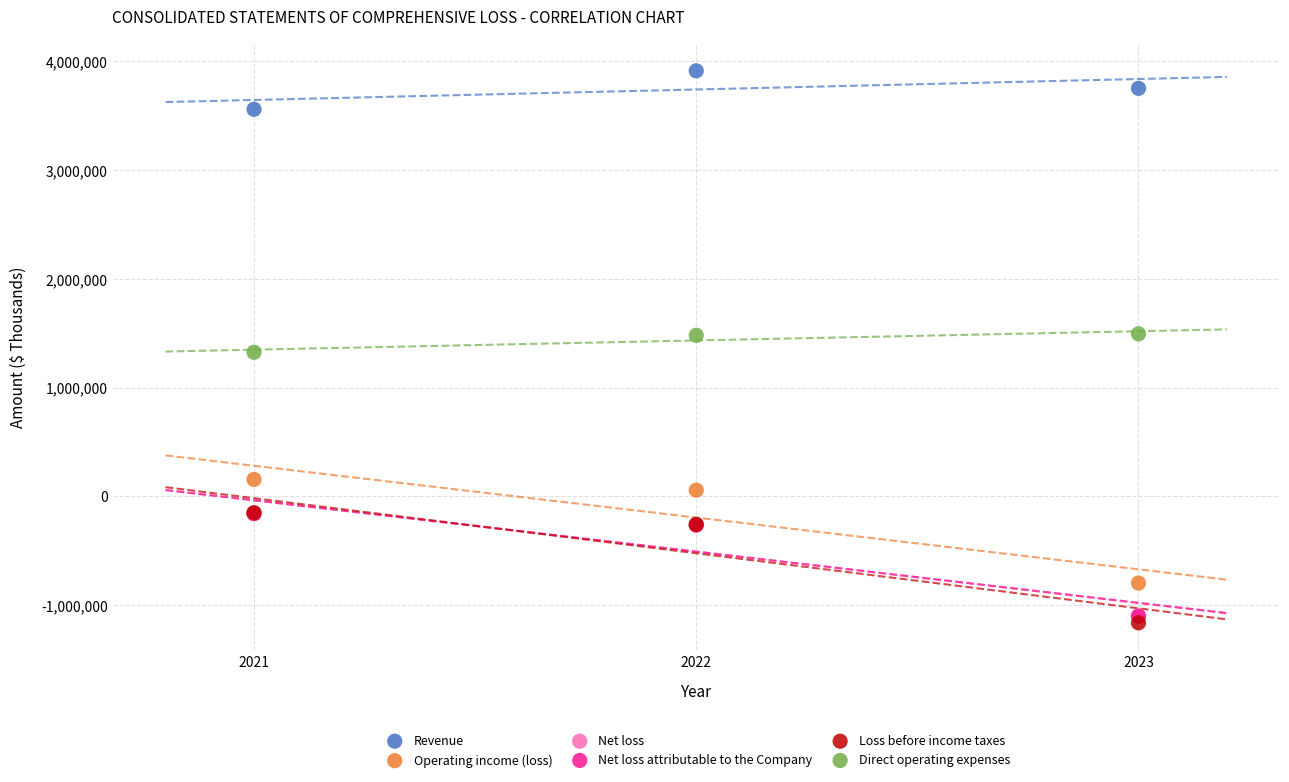

Which series reaches the maximum Y coordinate?

Revenue